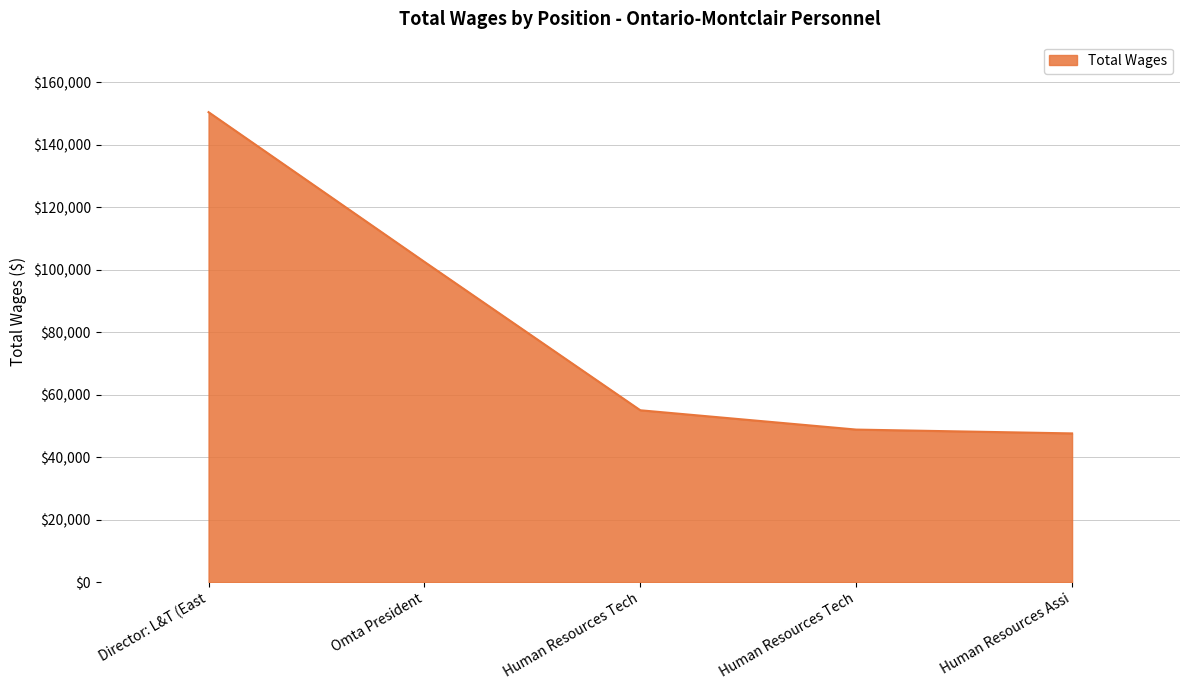

How many lines are shown in the chart?

1